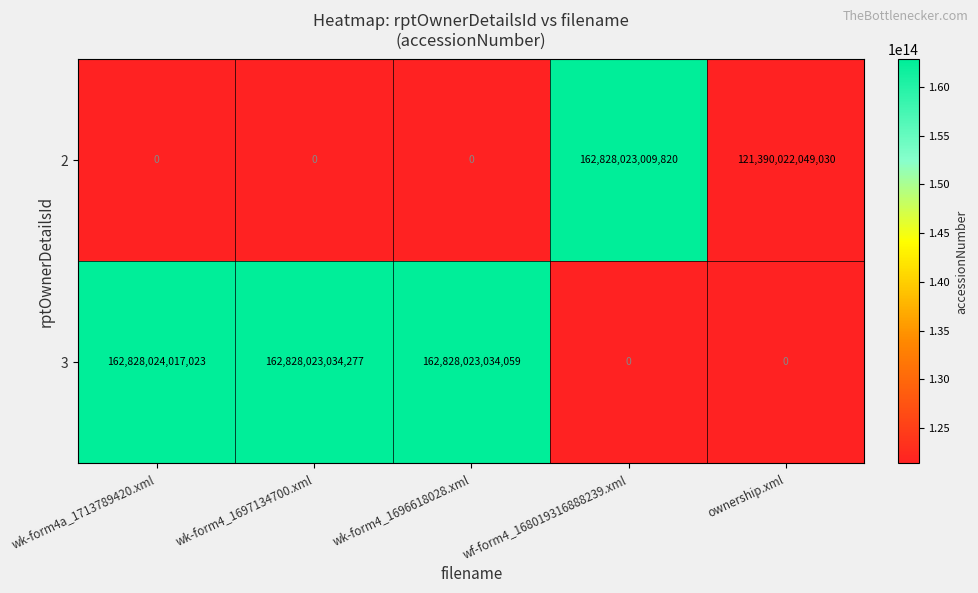

Is the value of 3 at wk-form4_1697134700.xml greater than the value of 2 at wf-form4_168019316888239.xml?

Yes